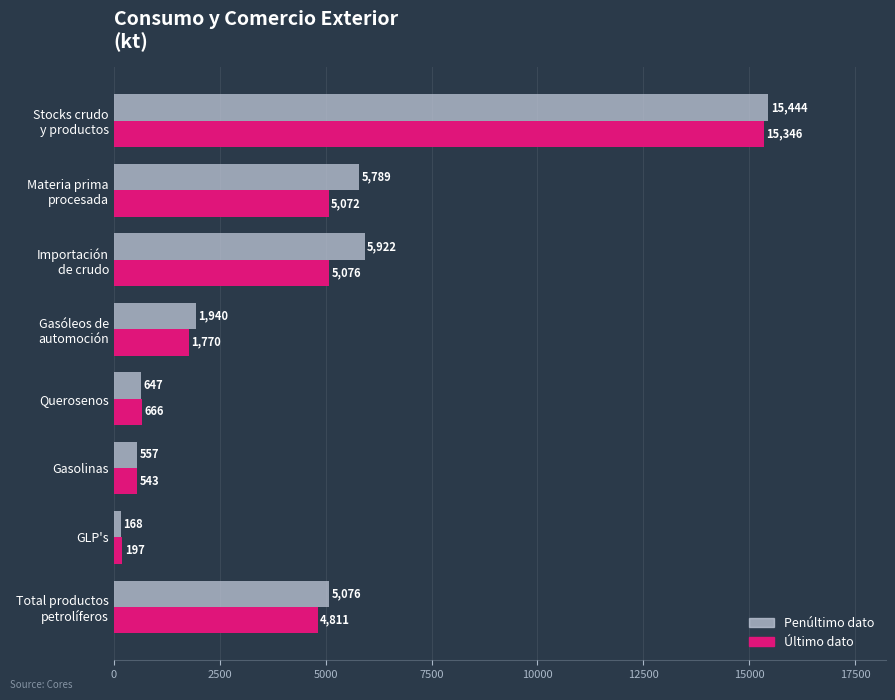

What is the maximum value for Último dato?

15345.8